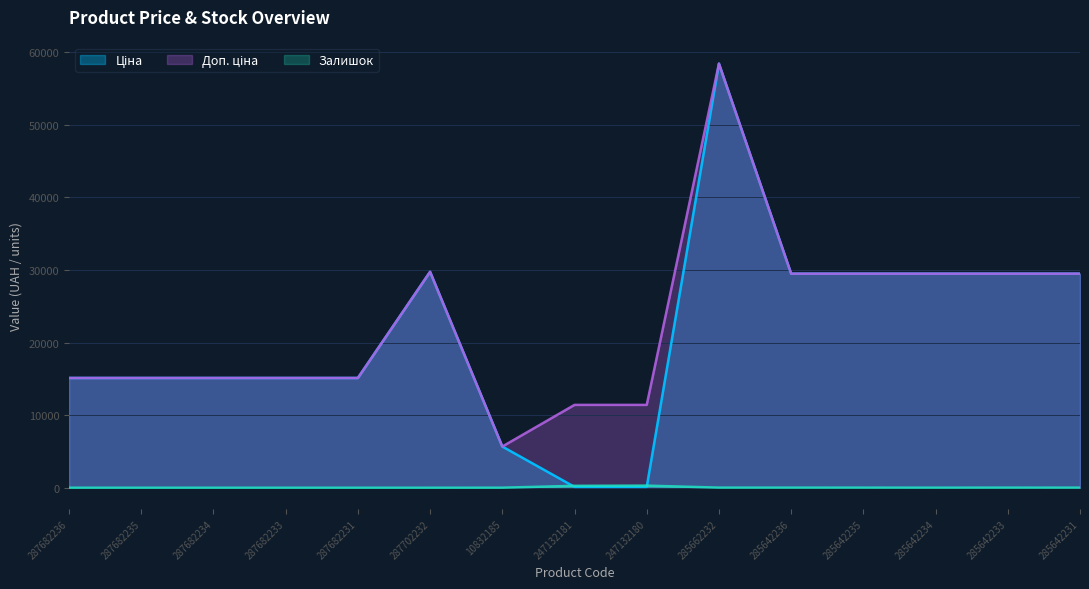

Reading left to right, what are all the values shown in this chart?

Ціна: 15120.0	15120.0	15120.0	15120.0	15120.0	29747.2	5673.8	114.1	114.1	58426.5	29491.5	29491.5	29491.5	29491.5	29491.5
Доп. ціна: 15120.0	15120.0	15120.0	15120.0	15120.0	29747.2	5673.8	11410.0	11410.0	58426.5	29491.5	29491.5	29491.5	29491.5	29491.5
Залишок: 0.0	0.0	0.0	0.0	0.0	0.0	4.0	260.0	288.0	14.0	14.0	13.0	9.0	14.0	11.0